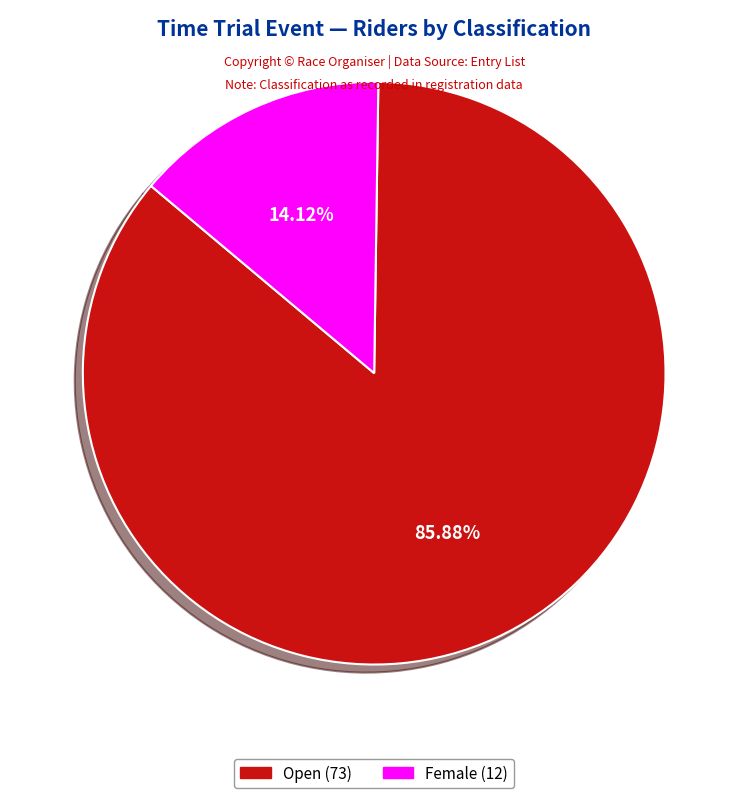

Rank the categories by value from highest to lowest.

Open, Female